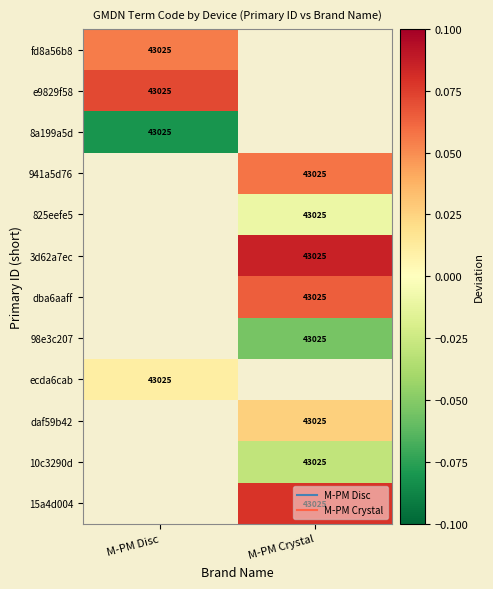

What is the difference between the highest and lowest values at M-PM Disc?

0.2